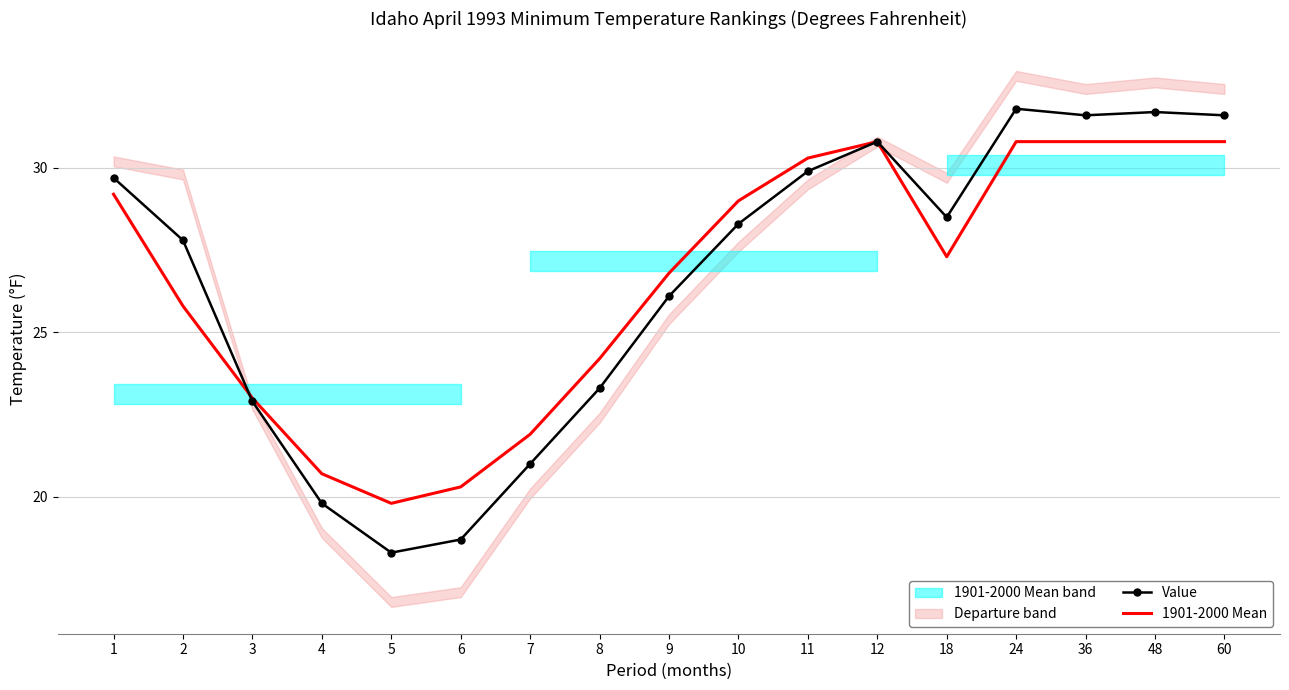

How many values in the Value series exceed 28?

9